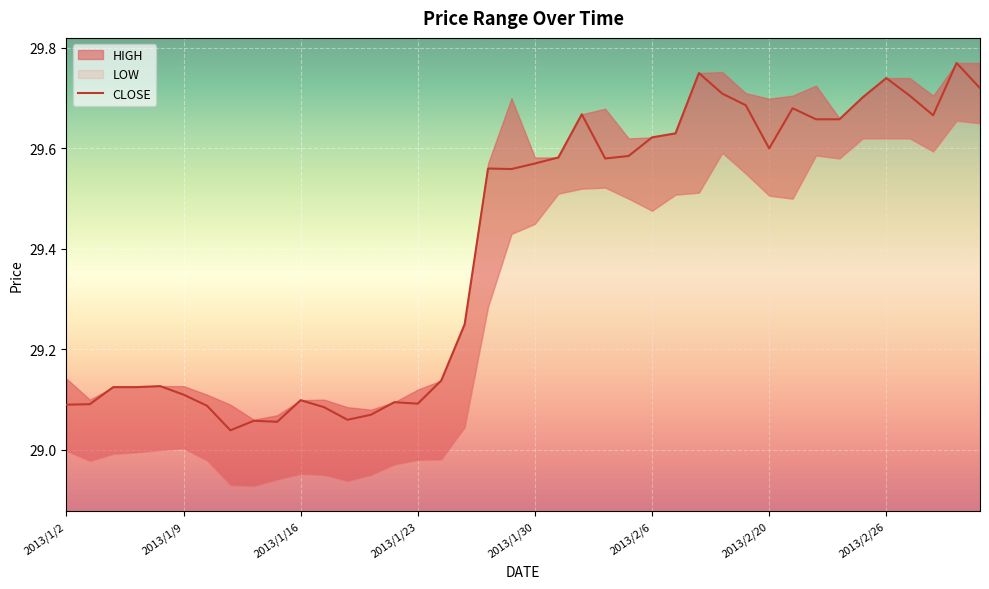

How many points are lower than both their immediate neighbors (excluding endpoints)?

8